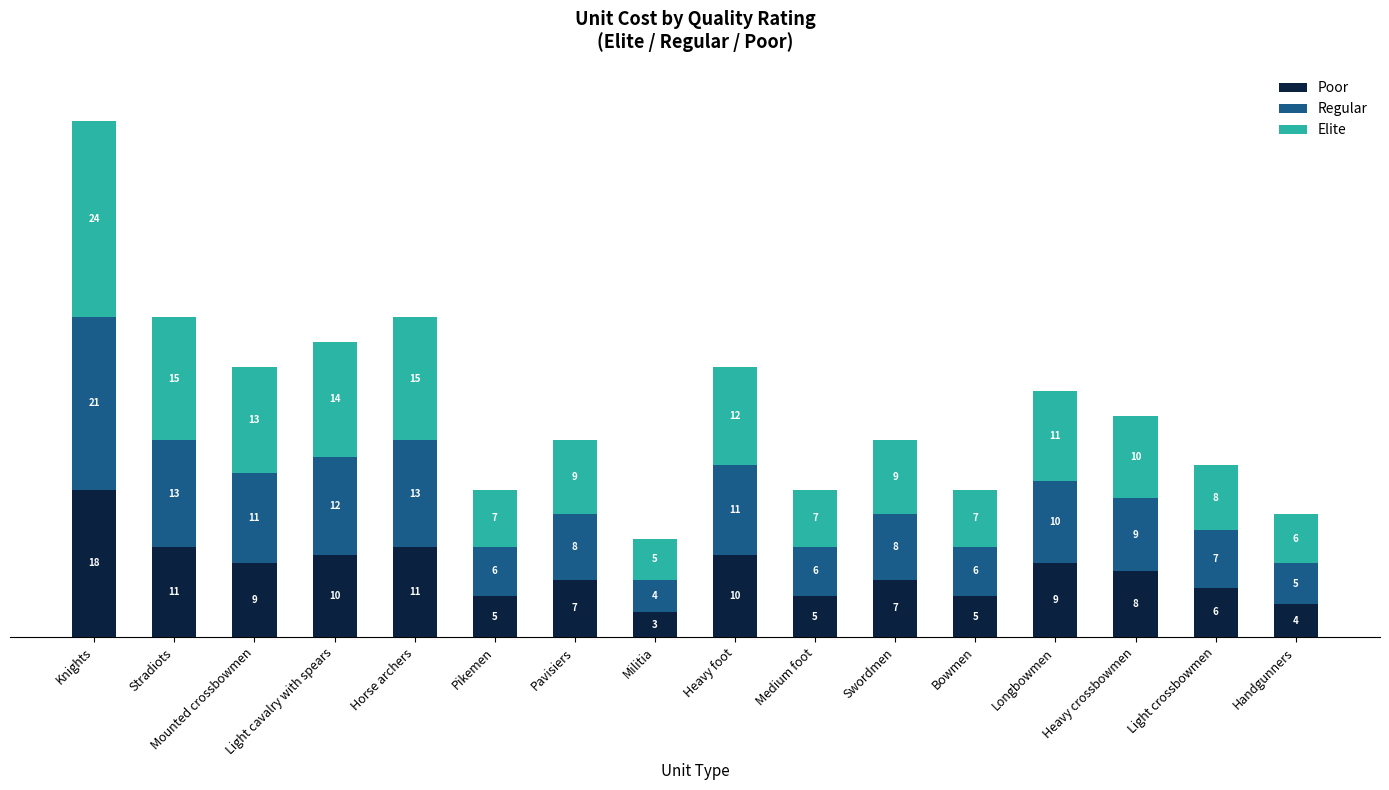

What is the approximate value of Poor at Light cavalry with spears, to the nearest 10?

10